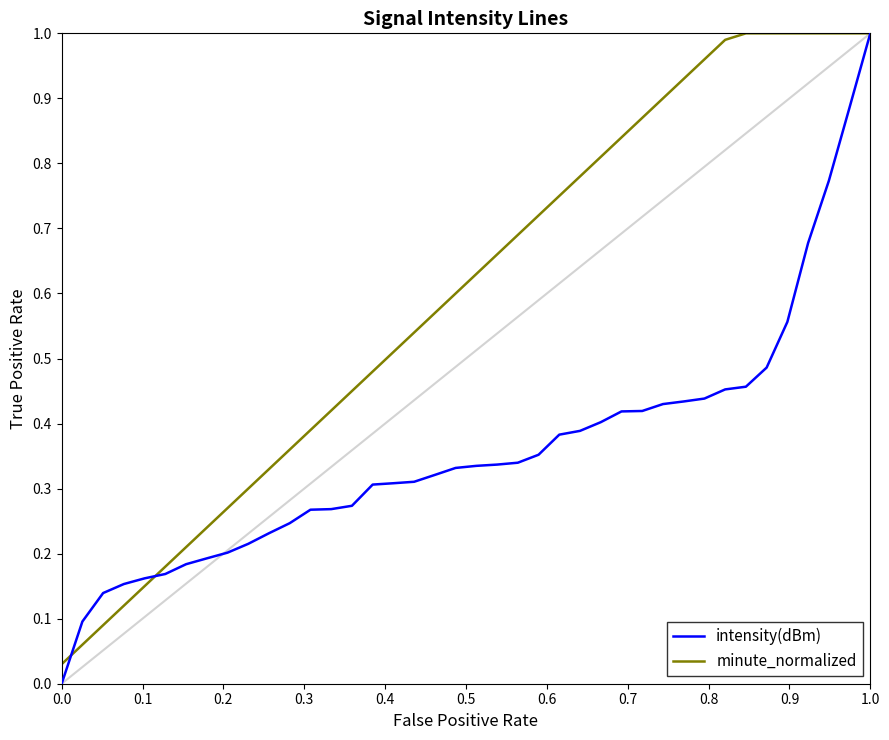

Which series has the largest total across all categories?

minute_normalized